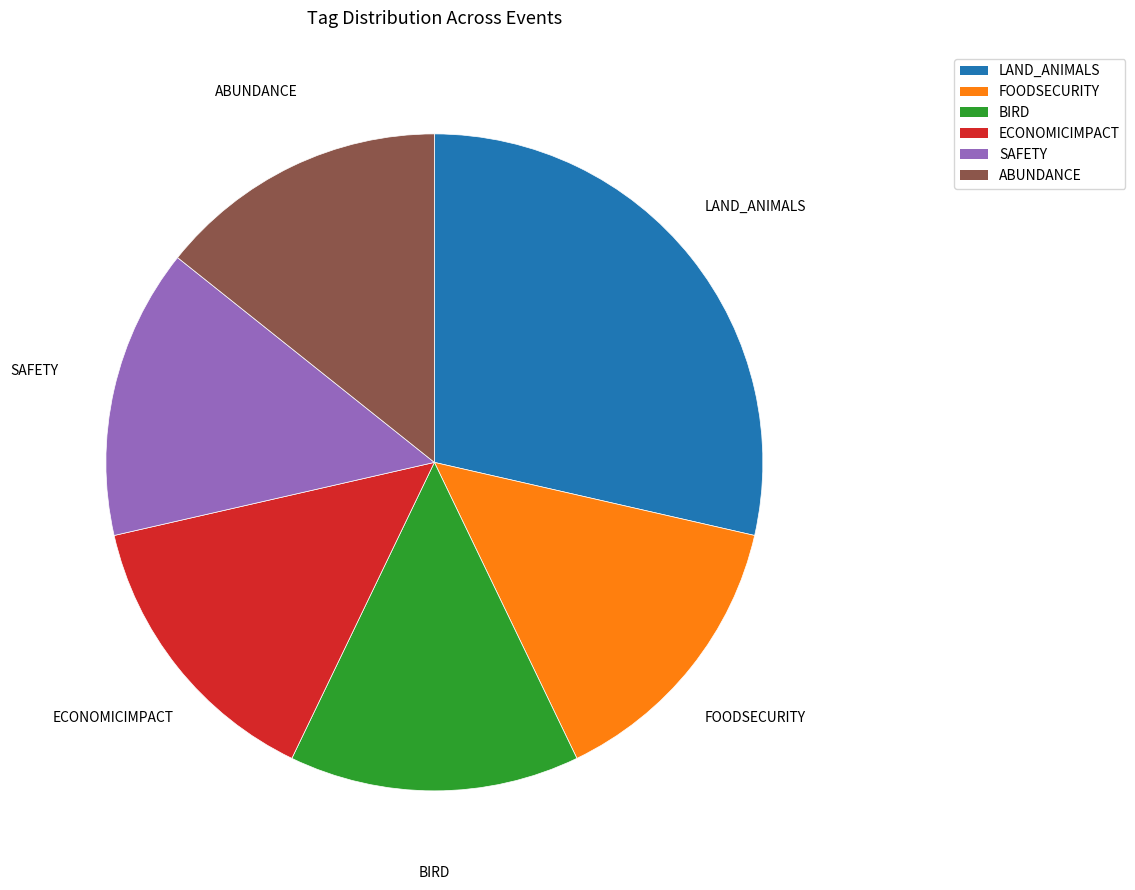

Between BIRD and LAND_ANIMALS, which is larger?

LAND_ANIMALS